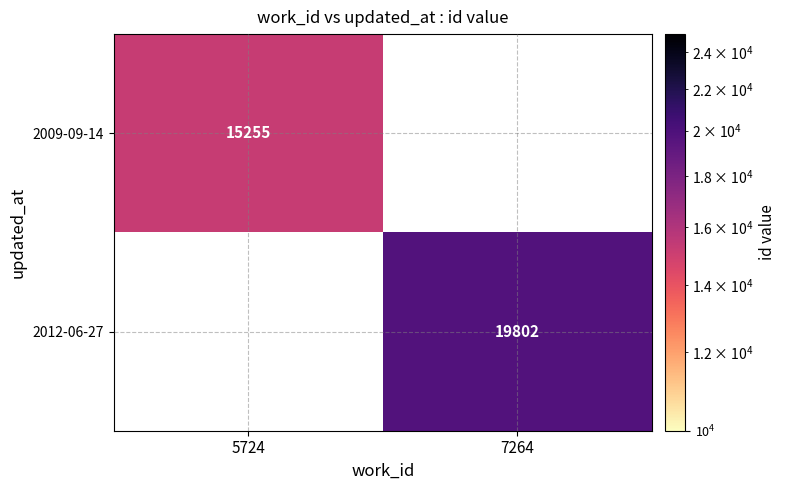

True or false: 2009-09-14 has a value of 24995.9 at 5724.

False